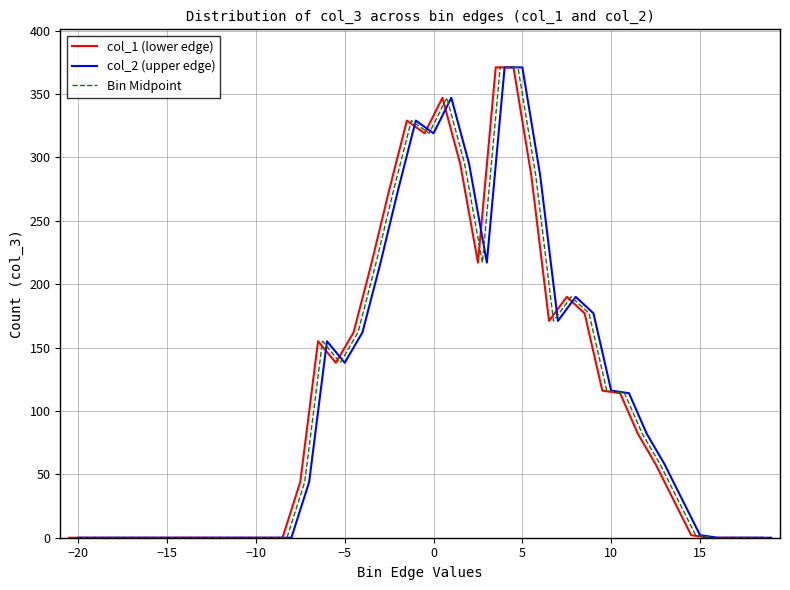

Which series has the largest range (max minus min)?

col_1 (lower edge)